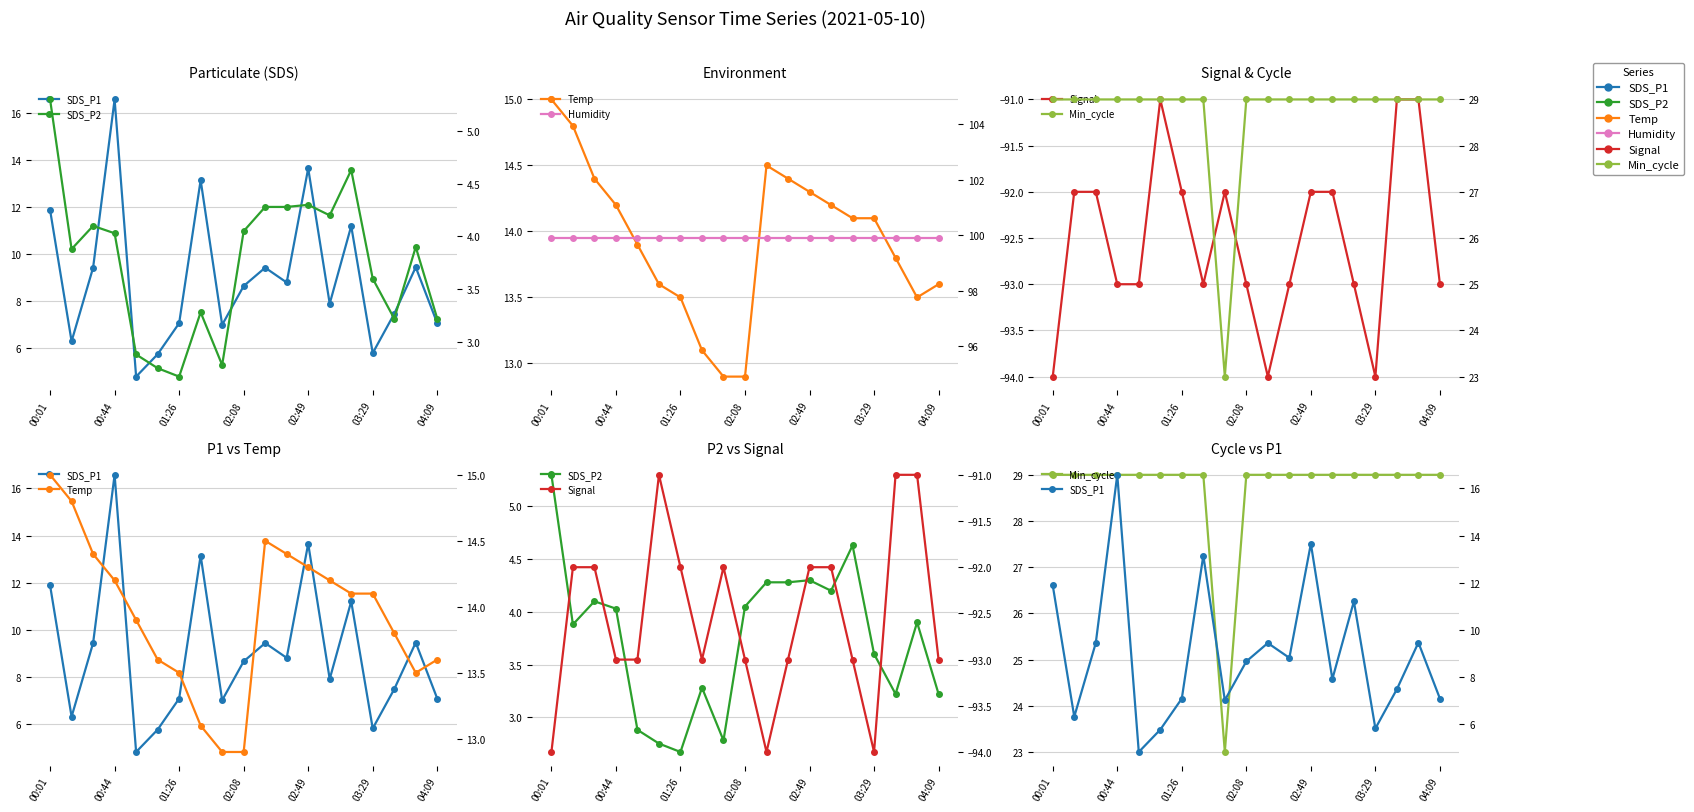

Between 7 and 8, which series saw the biggest shift?

SDS_P1